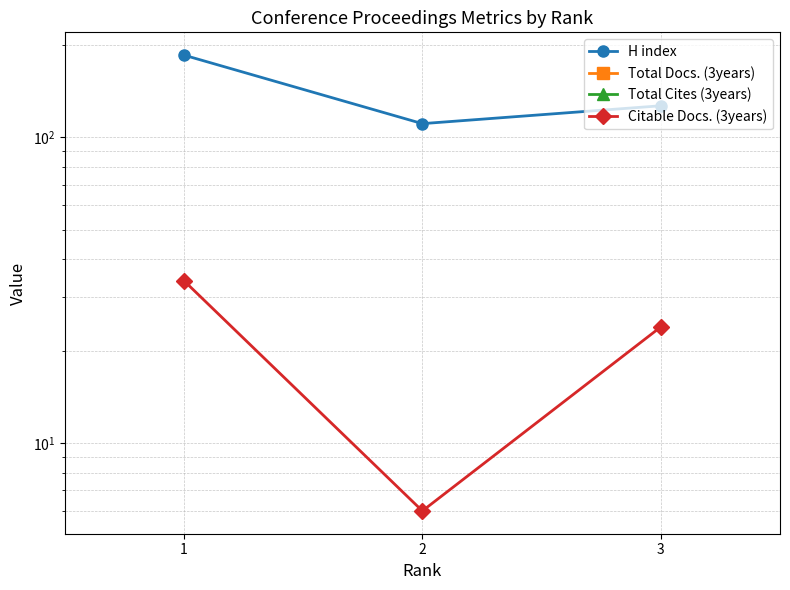

How many lines are shown in the chart?

4